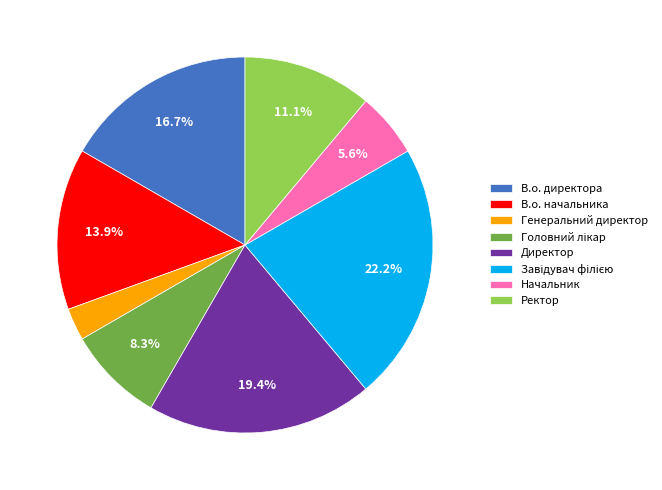

How many segments does this pie chart have?

8